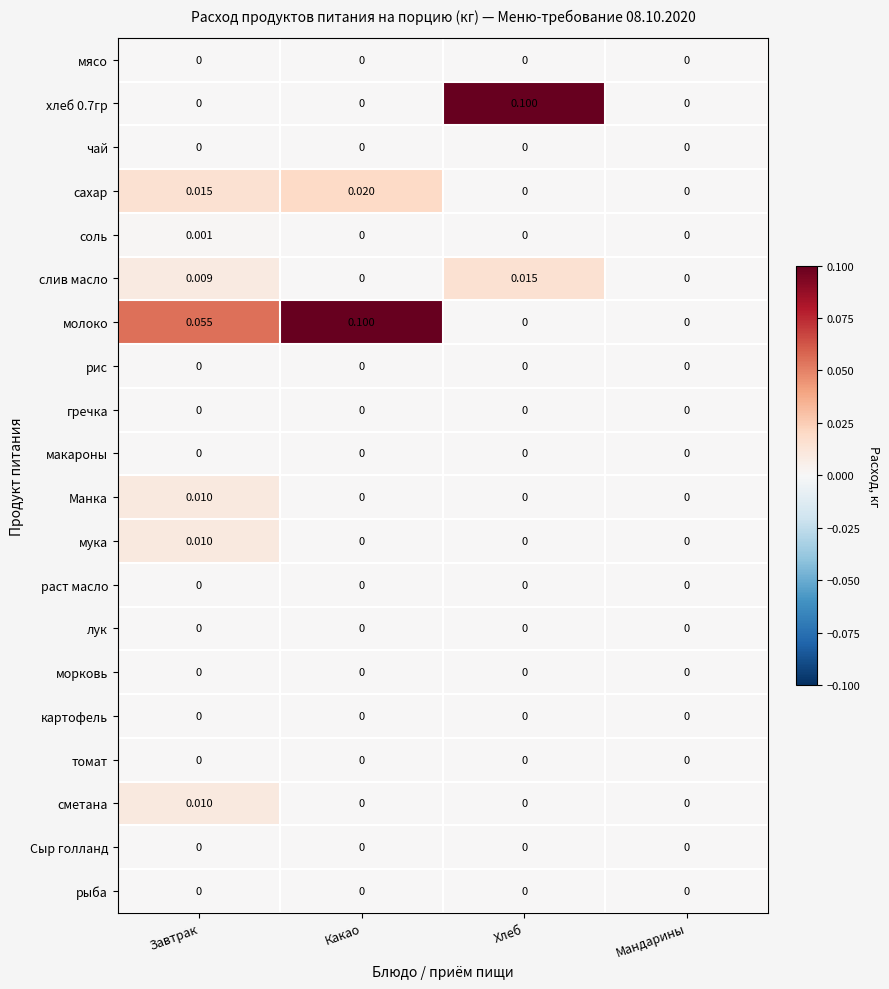

Which category has the highest value in the мука series?

Завтрак